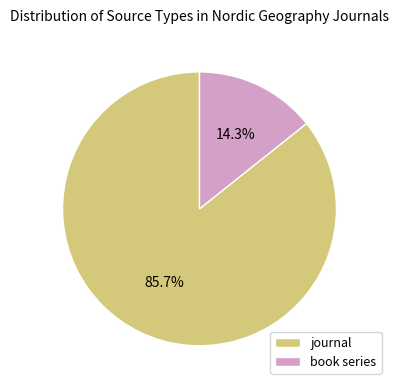

Is it true that journal is 98% of the pie?

False